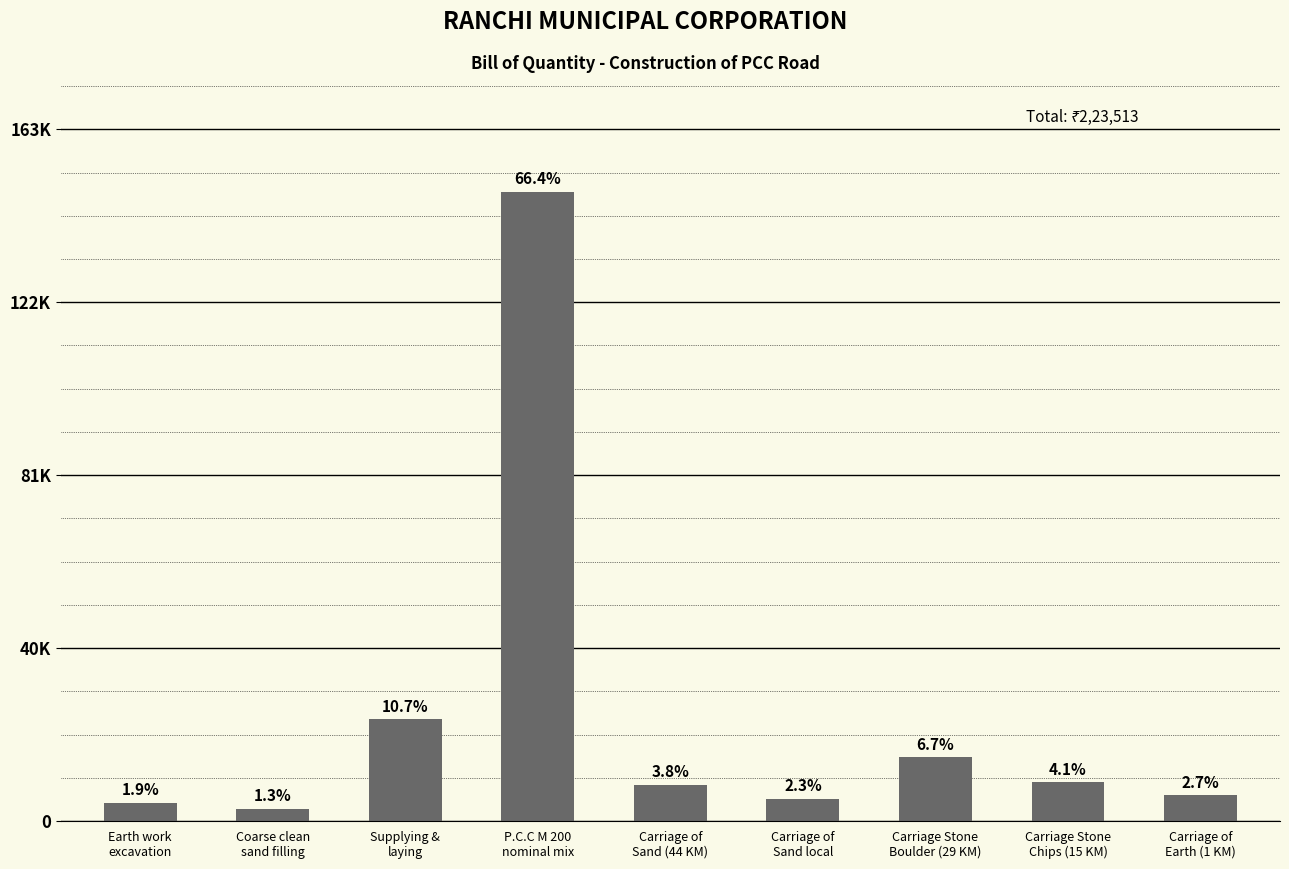

Reading left to right, what are all the values shown in this chart?

Earth work
excavation=4287.0	Coarse clean
sand filling=2845.0	Supplying &
laying=24017.0	P.C.C M 200
nominal mix=148522.9	Carriage of
Sand (44 KM)=8524.2	Carriage of
Sand local=5135.1	Carriage Stone
Boulder (29 KM)=15043.8	Carriage Stone
Chips (15 KM)=9109.7	Carriage of
Earth (1 KM)=6028.1